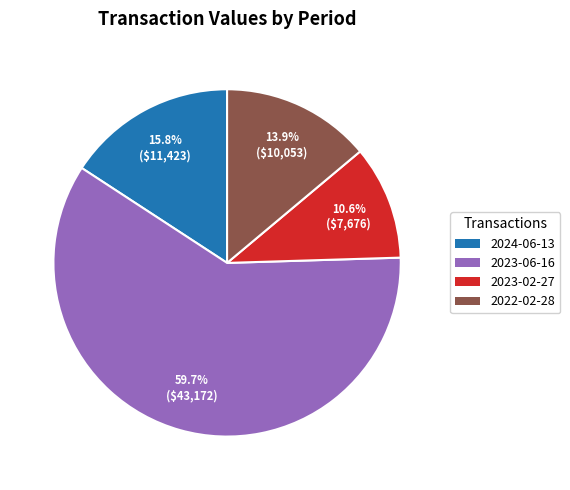

Does any single category account for the majority?

Yes